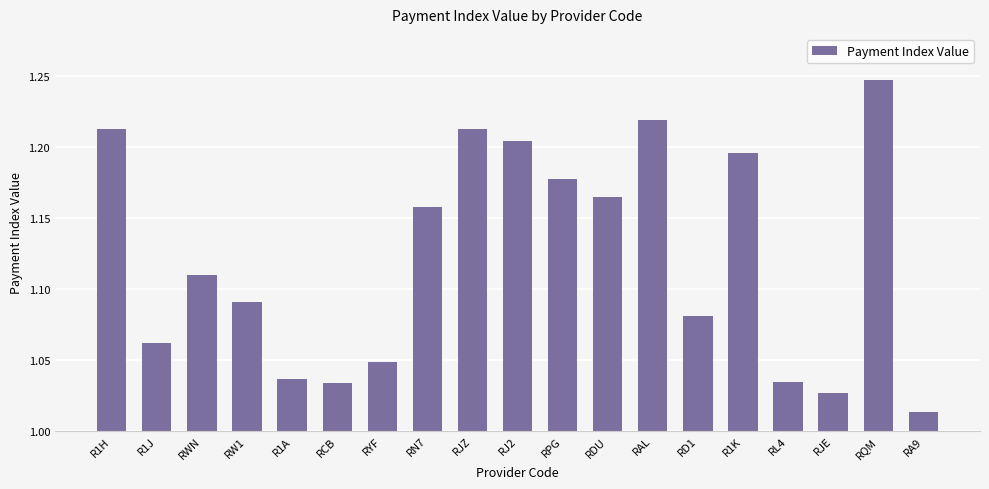

What is the label of the 4th bar from the right?

RL4